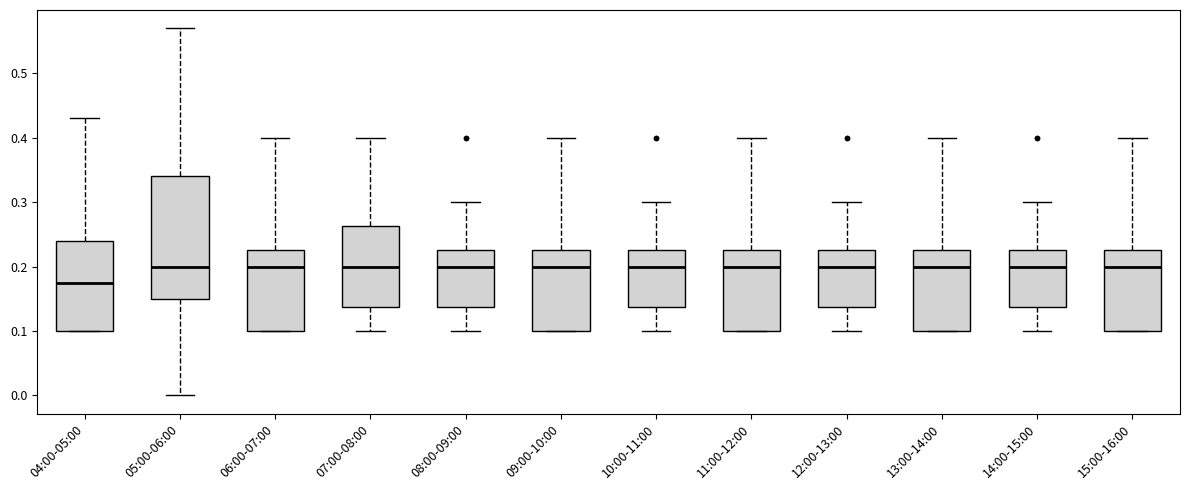

Reading left to right, read every box against the y-axis: the position of its median line, the range the box covers, and the ends of its whiskers. The values are not printed on the chart, so give them approximately, as read against the axis.

04:00-05:00: median 0.18, box 0.10 to 0.24, whiskers 0.10 to 0.43
05:00-06:00: median 0.20, box 0.15 to 0.34, whiskers 0.00 to 0.57
06:00-07:00: median 0.20, box 0.10 to 0.23, whiskers 0.10 to 0.40
07:00-08:00: median 0.20, box 0.14 to 0.26, whiskers 0.10 to 0.40
08:00-09:00: median 0.20, box 0.14 to 0.23, whiskers 0.10 to 0.30
09:00-10:00: median 0.20, box 0.10 to 0.23, whiskers 0.10 to 0.40
10:00-11:00: median 0.20, box 0.14 to 0.23, whiskers 0.10 to 0.30
11:00-12:00: median 0.20, box 0.10 to 0.23, whiskers 0.10 to 0.40
12:00-13:00: median 0.20, box 0.14 to 0.23, whiskers 0.10 to 0.30
13:00-14:00: median 0.20, box 0.10 to 0.23, whiskers 0.10 to 0.40
14:00-15:00: median 0.20, box 0.14 to 0.23, whiskers 0.10 to 0.30
15:00-16:00: median 0.20, box 0.10 to 0.23, whiskers 0.10 to 0.40